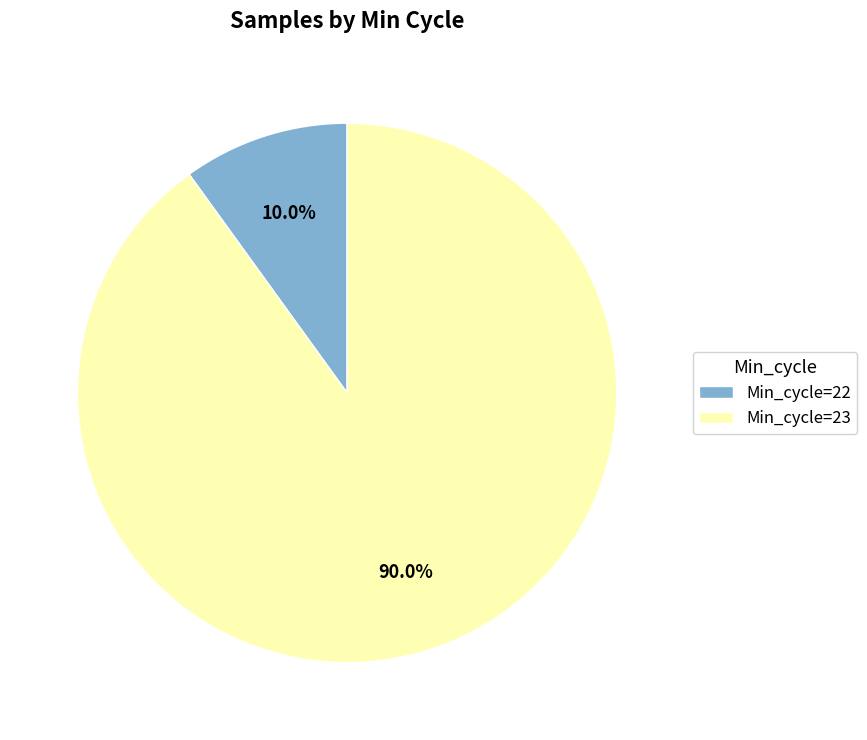

What percentage is NOT represented by Min_cycle=23?

10.0%